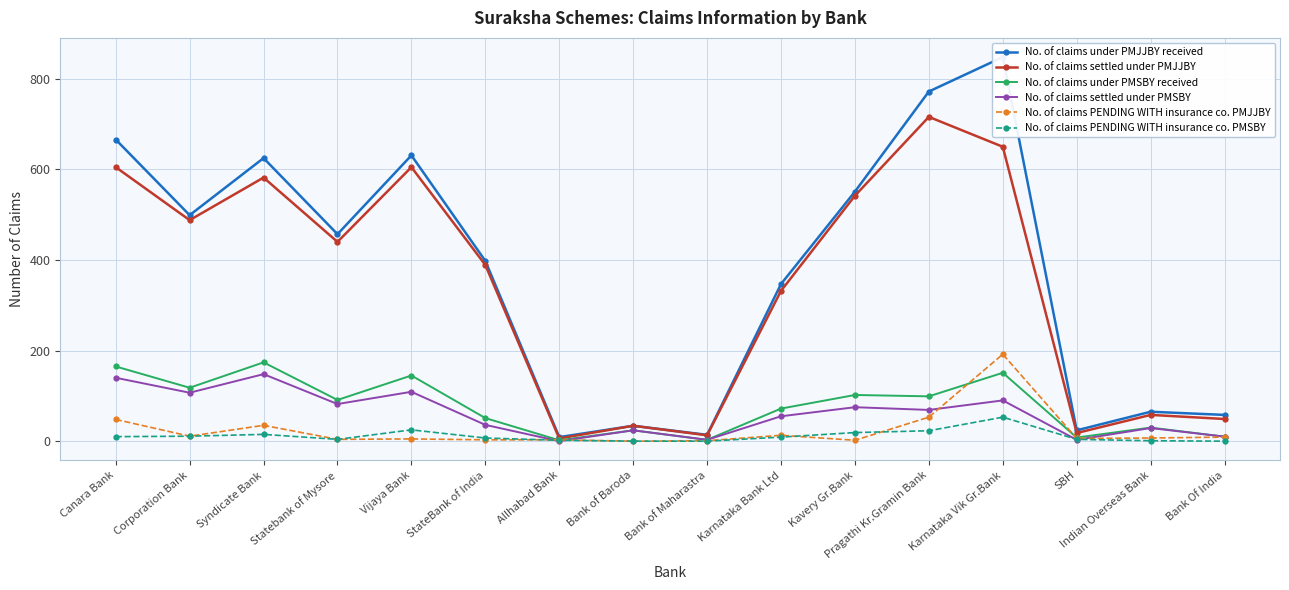

Where is the first local minimum for No. of claims PENDING WITH insurance co. PMSBY?

Statebank of Mysore